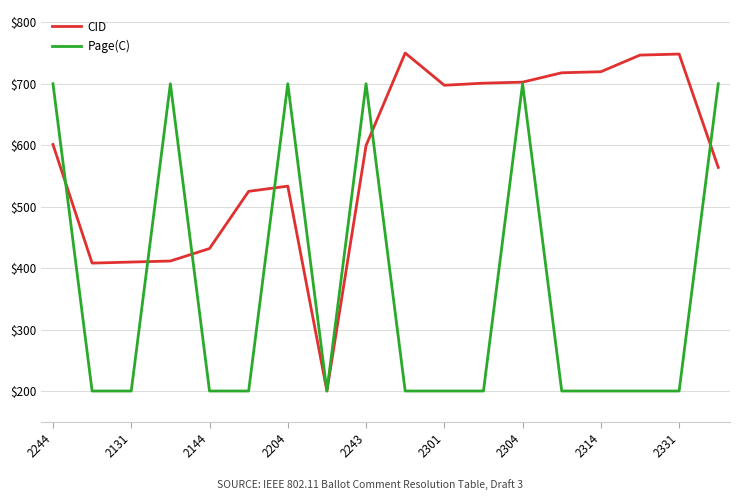

Which series has the largest total across all categories?

CID